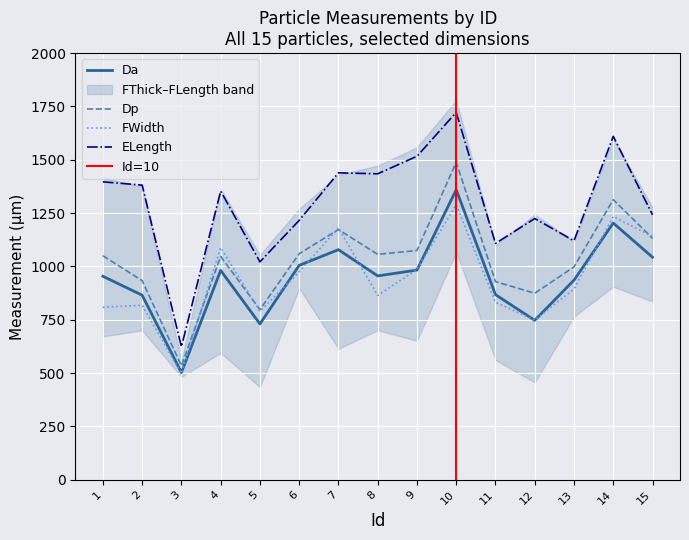

The value of FWidth at 6 is 526.7. True or false?

False